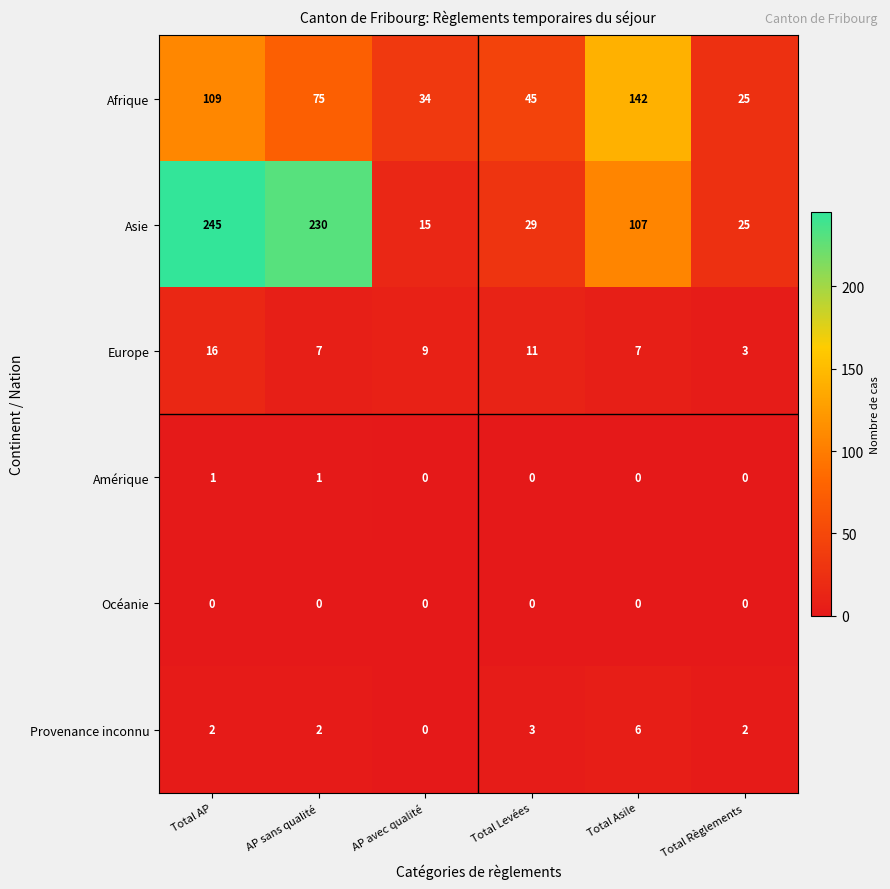

At how many categories does at least one series exceed 129?

3